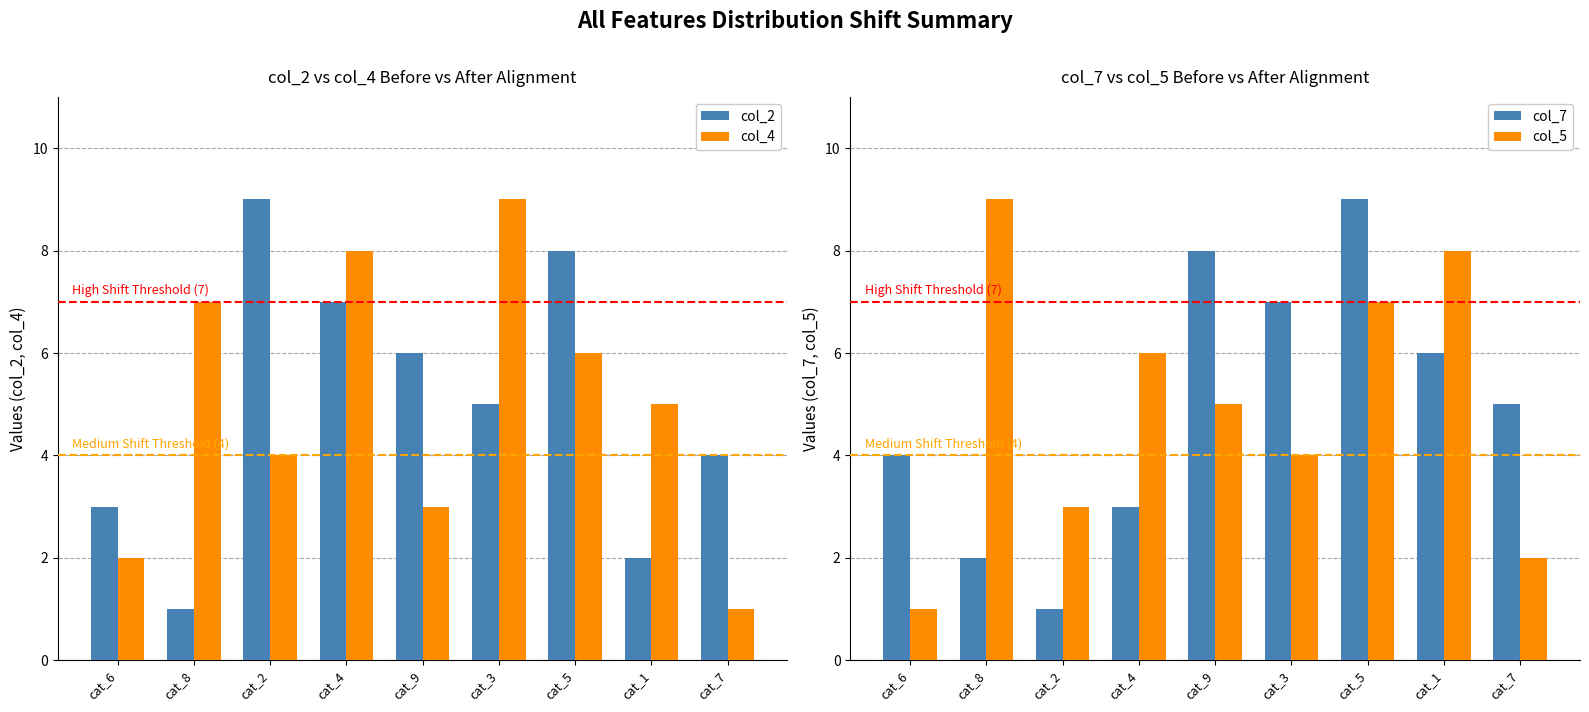

Rank the series at cat_1 from lowest to highest value.

col_2, col_4, col_7, col_5